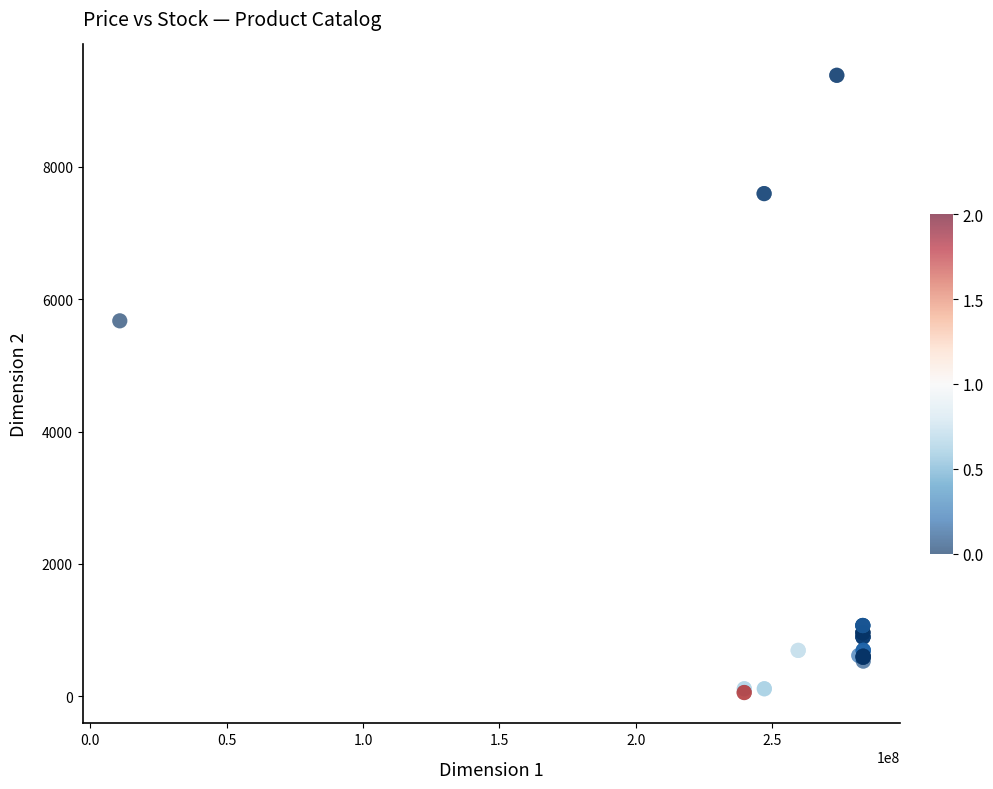

What Y value in the scatter plot is closest to 4720?

5673.8